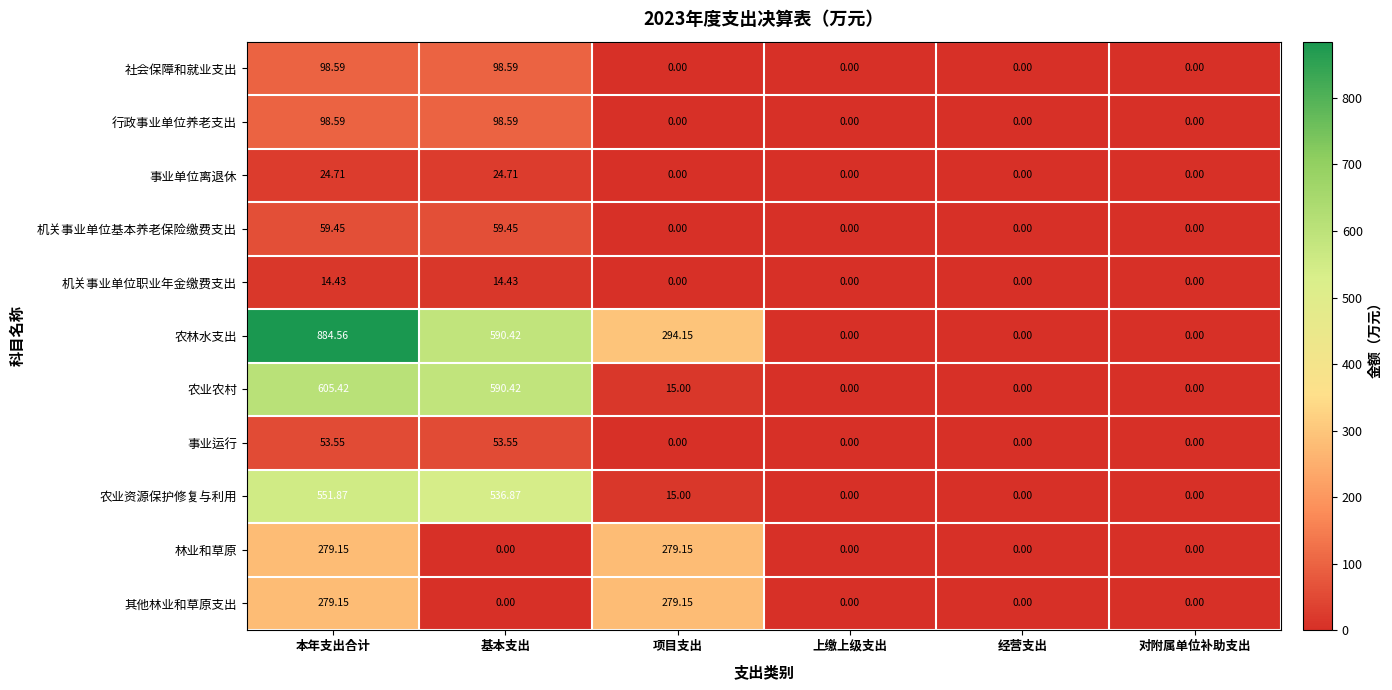

Which series has the largest range (max minus min)?

农林水支出